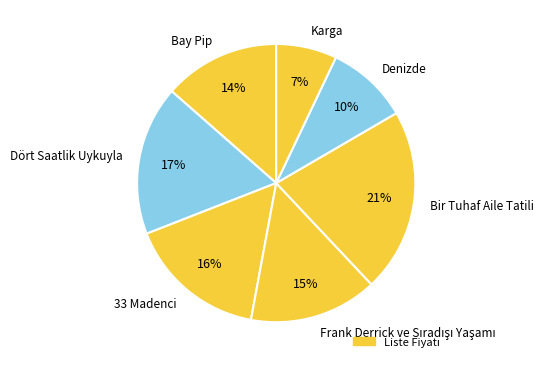

Which has a higher value, 33 Madenci or Bir Tuhaf Aile Tatili?

Bir Tuhaf Aile Tatili